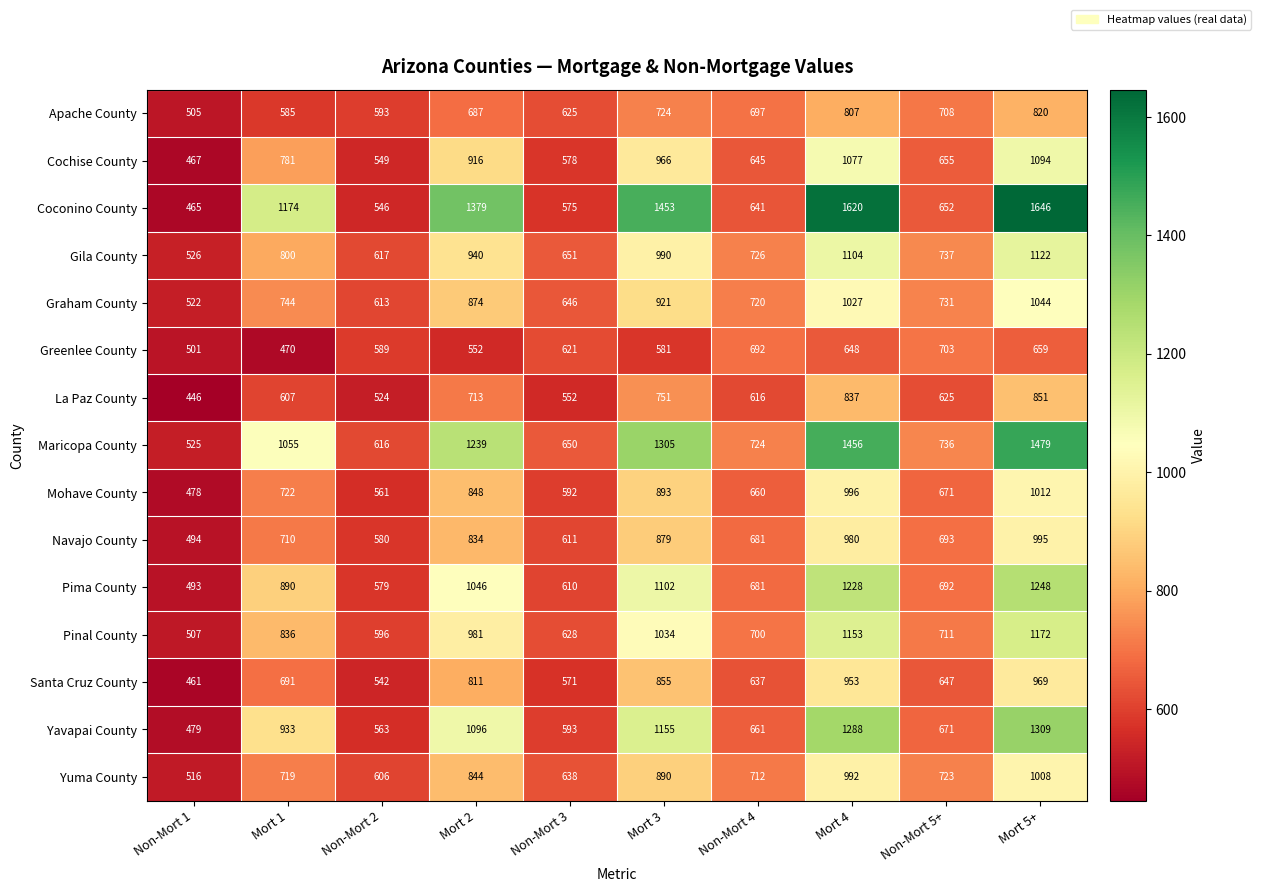

What is the difference between the Cochise County values at Non-Mort 4 and Non-Mort 5+?

10